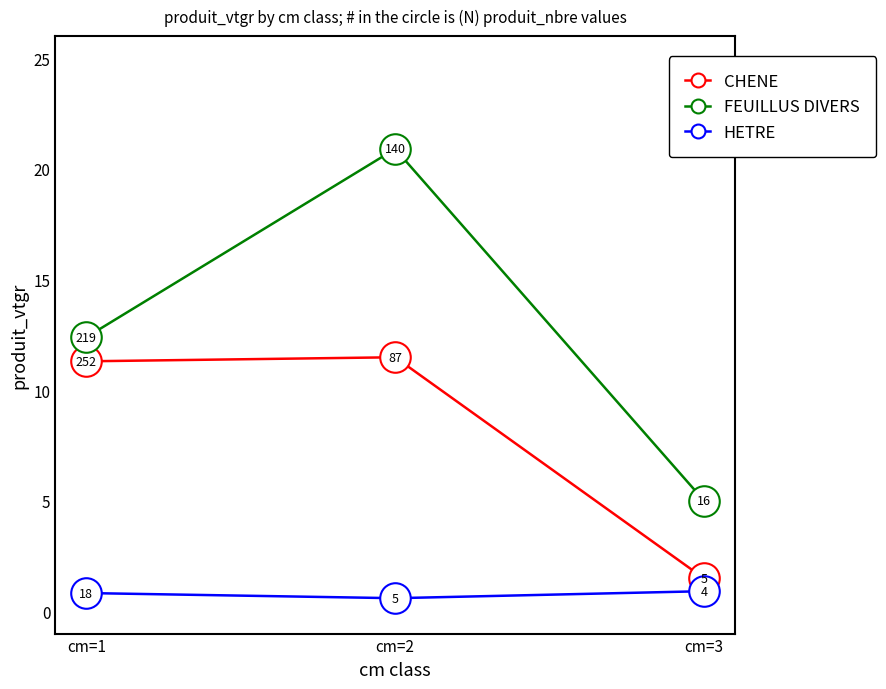

What is the difference between the CHENE values at cm=3 and cm=2?

10.0